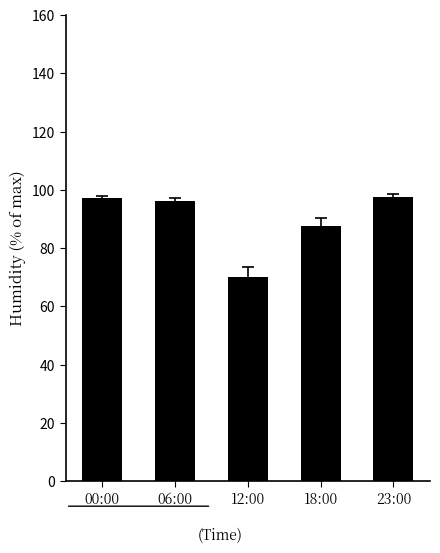

At which label does the data first exceed 96?

00:00